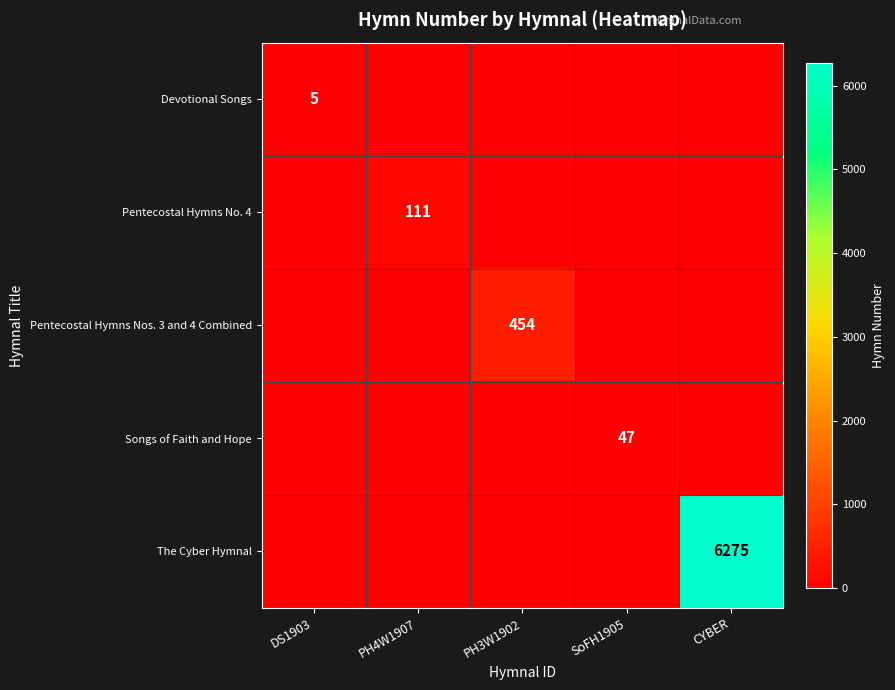

How many data points does each series have?

5